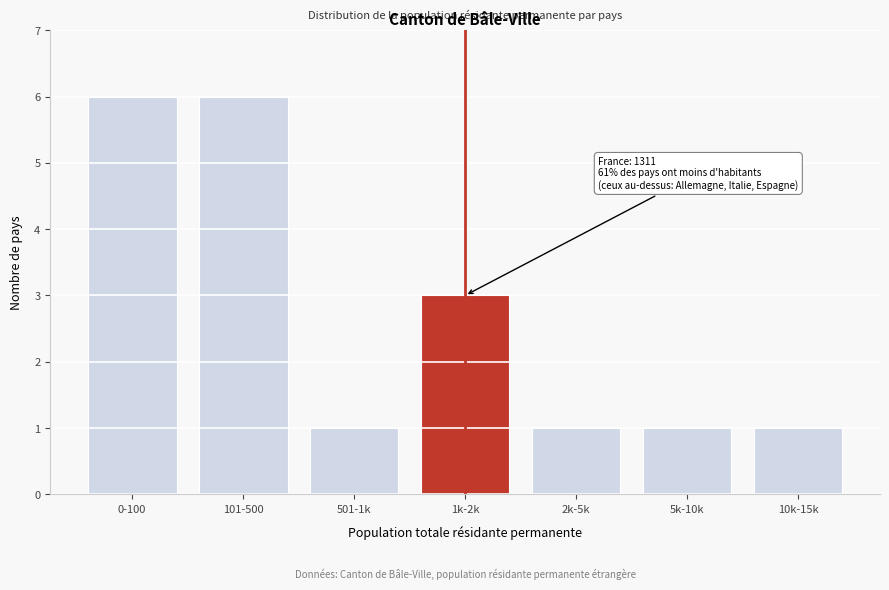

Reading left to right, extract all data points from this chart.

0-100=6	101-500=6	501-1k=1	1k-2k=3	2k-5k=1	5k-10k=1	10k-15k=1